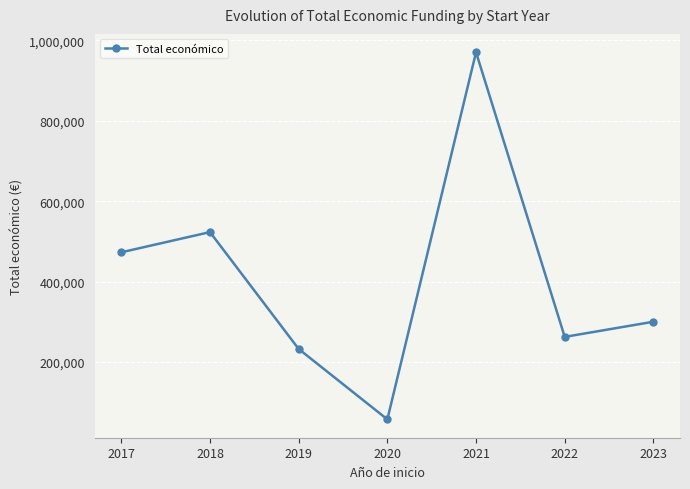

What is the value of the 6th point from the left?

262252